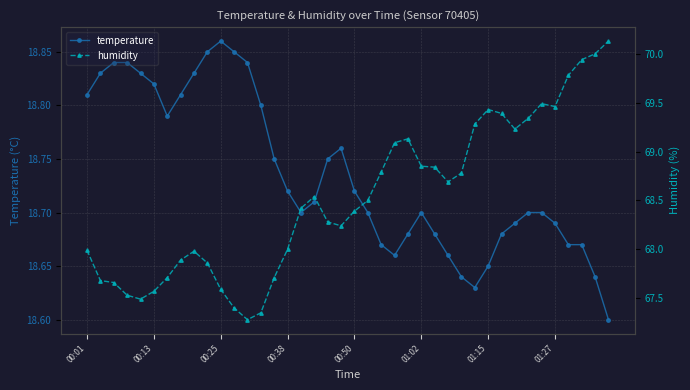

What is the difference between the humidity values at 21 and 11?

1.1